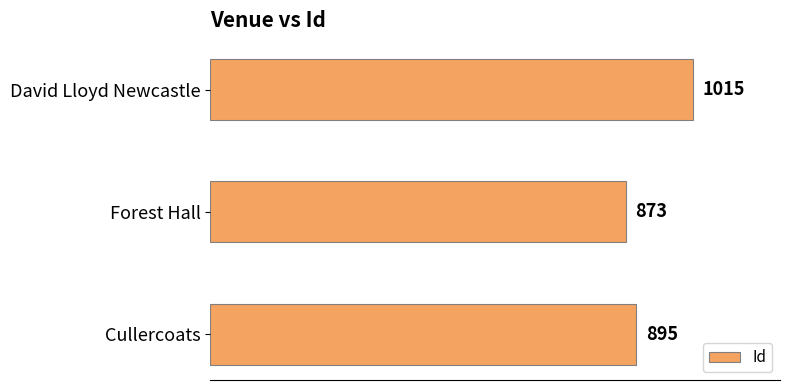

What is the change in value from David Lloyd Newcastle to Forest Hall?

-142